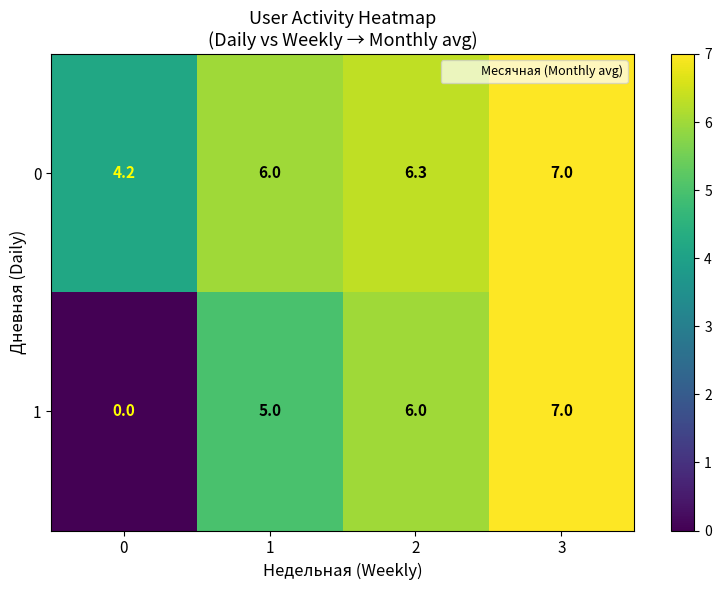

Reading left to right, transcribe all the data shown in this chart.

0: 0=4.2	1=6.0	2=6.3	3=7.0
1: 0=0.0	1=5.0	2=6.0	3=7.0